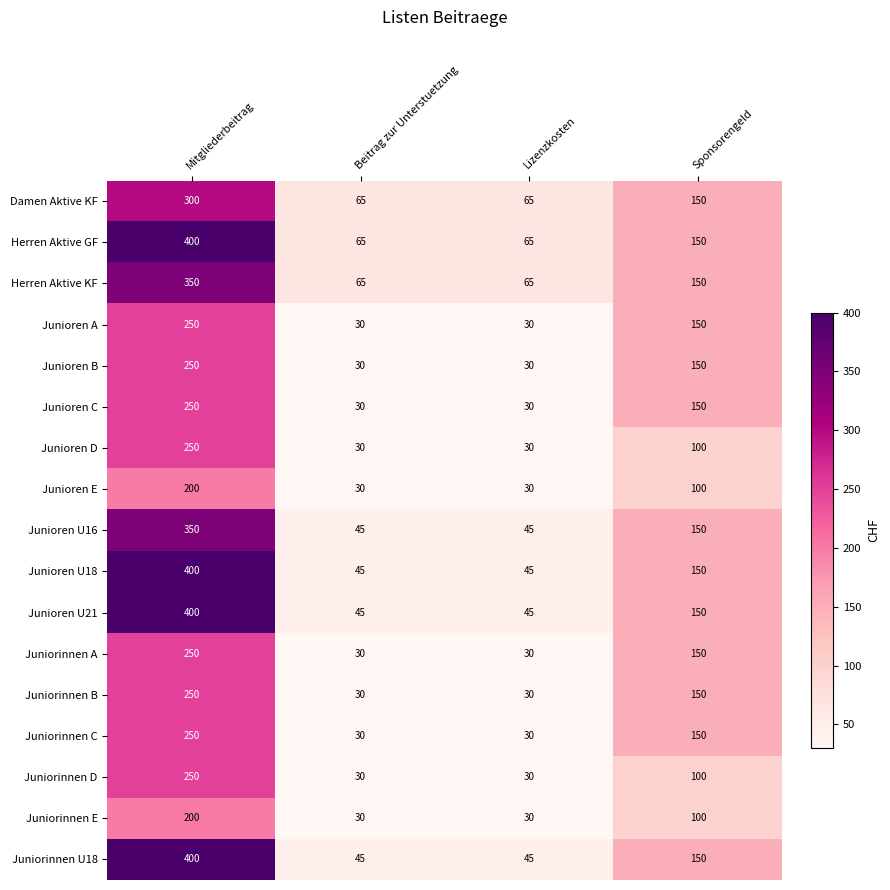

True or false: Juniorinnen U18 has a value of 400 at Mitgliederbeitrag.

True